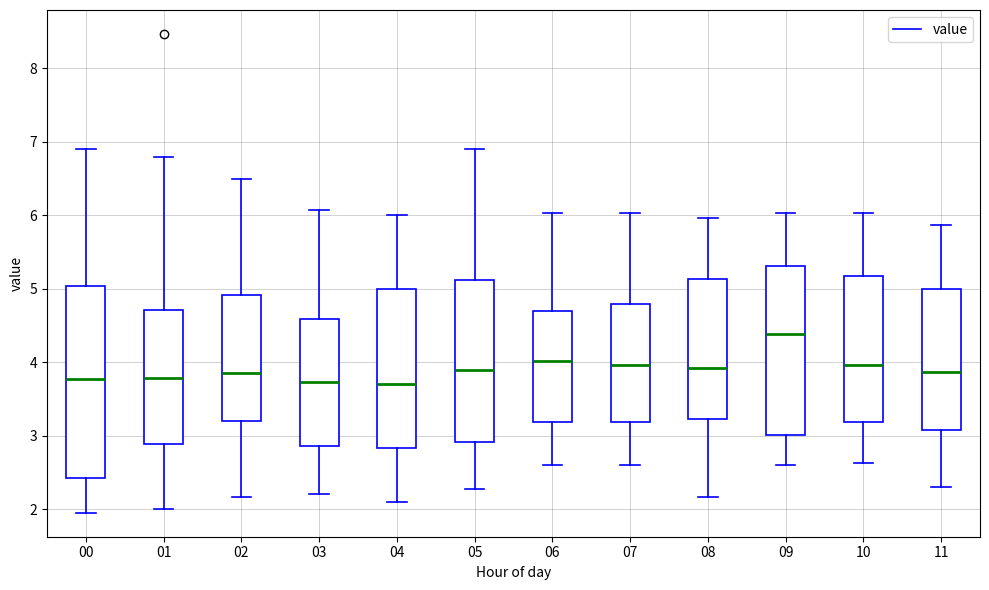

Reading left to right, transcribe this box plot: for each box, give where its median line is, the range the box spans, and where its two whiskers end, as read against the y-axis. The values are not printed on the chart, so give them approximately, as read against the axis.

00: median 3.8, box 2.4 to 5.0, whiskers 2.0 to 6.9
01: median 3.8, box 2.9 to 4.7, whiskers 2.0 to 6.8
02: median 3.9, box 3.2 to 4.9, whiskers 2.2 to 6.5
03: median 3.7, box 2.9 to 4.6, whiskers 2.2 to 6.1
04: median 3.7, box 2.8 to 5.0, whiskers 2.1 to 6.0
05: median 3.9, box 2.9 to 5.1, whiskers 2.3 to 6.9
06: median 4.0, box 3.2 to 4.7, whiskers 2.6 to 6.0
07: median 4.0, box 3.2 to 4.8, whiskers 2.6 to 6.0
08: median 3.9, box 3.2 to 5.1, whiskers 2.2 to 6.0
09: median 4.4, box 3.0 to 5.3, whiskers 2.6 to 6.0
10: median 4.0, box 3.2 to 5.2, whiskers 2.6 to 6.0
11: median 3.9, box 3.1 to 5.0, whiskers 2.3 to 5.9